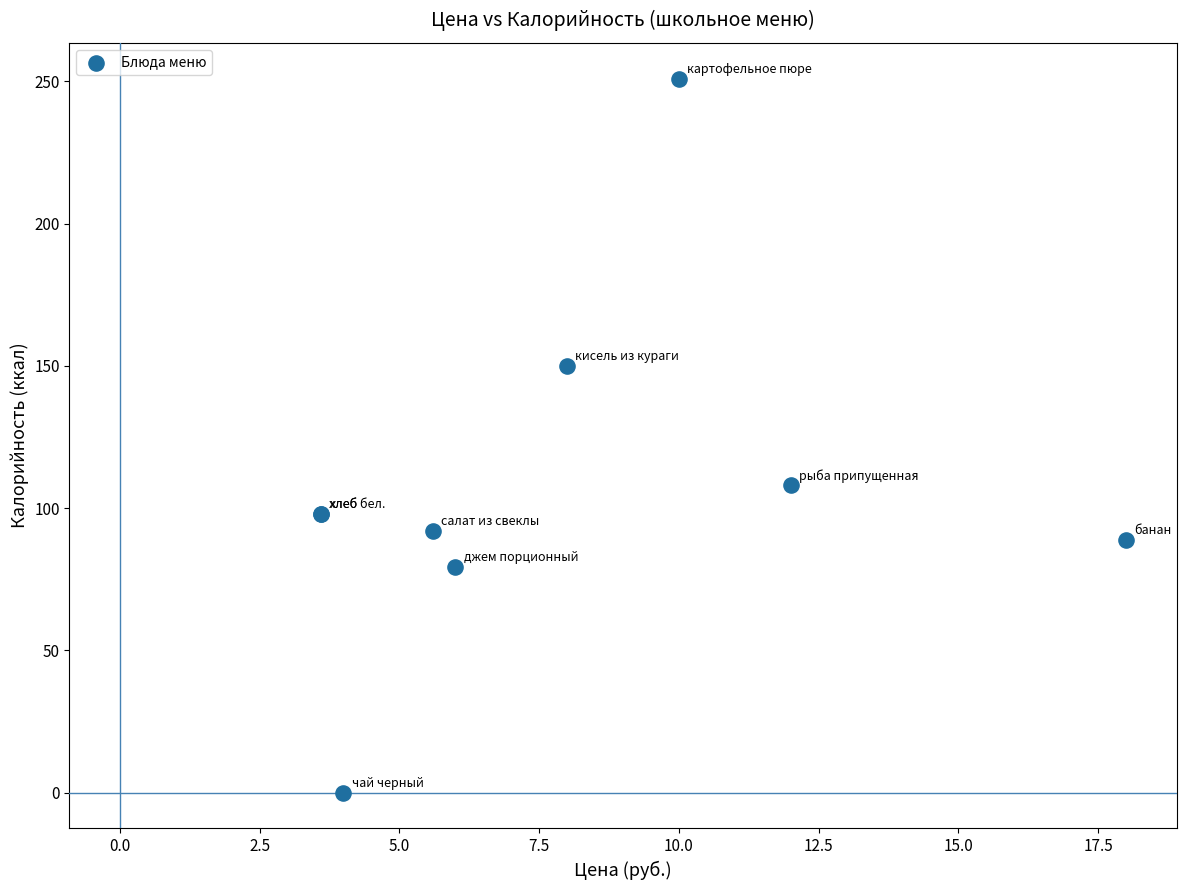

What Y value in the scatter plot is closest to 125?

108.0